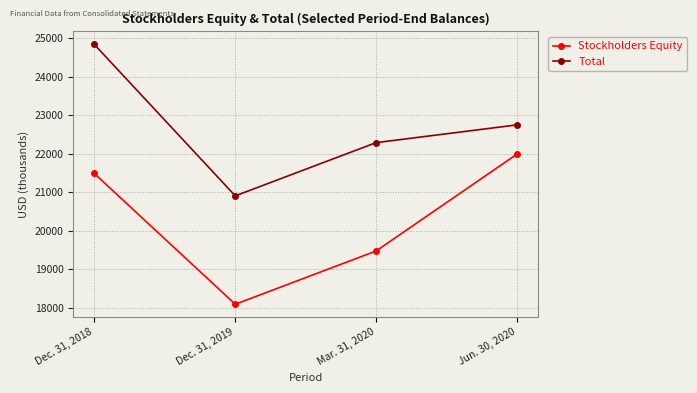

How many data points does each series have?

4